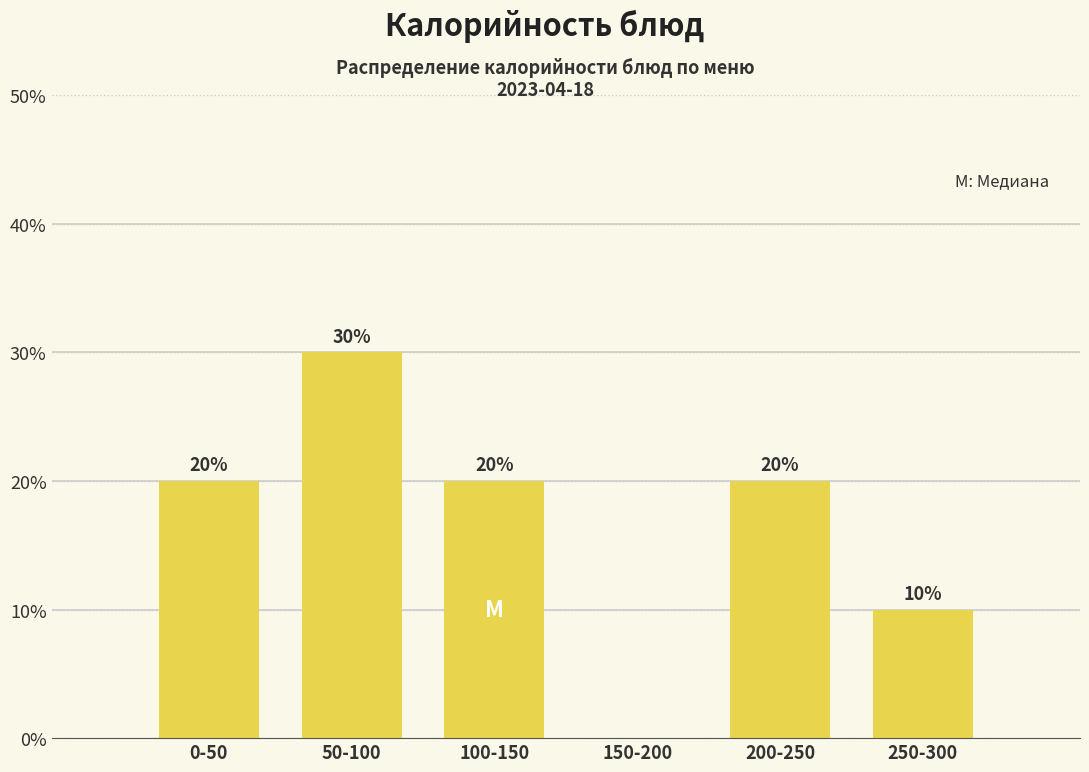

Reading left to right, extract all data points from this chart.

0-50=20	50-100=30	100-150=20	150-200=0	200-250=20	250-300=10